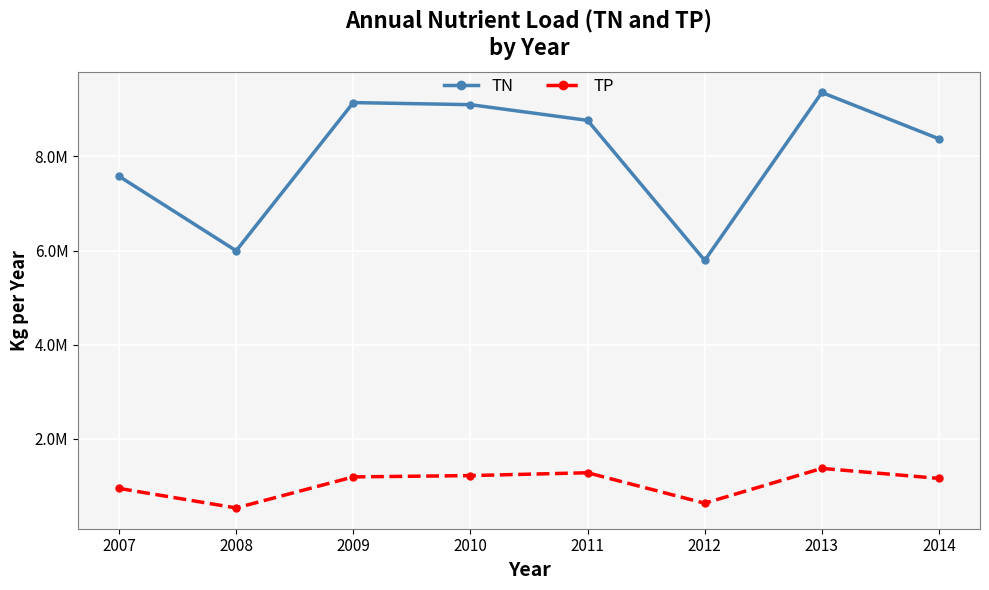

Does the chart have visible grid lines?

Yes